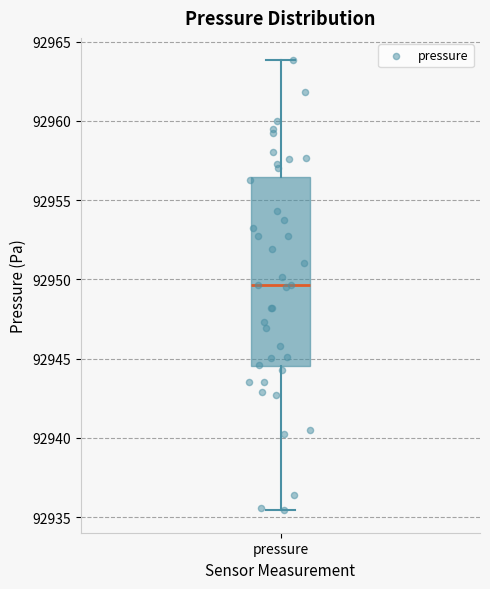

Where does the lower whisker of the box for pressure end on the y-axis? The values are not printed on the chart, so give them approximately, as read against the axis.

92935.5